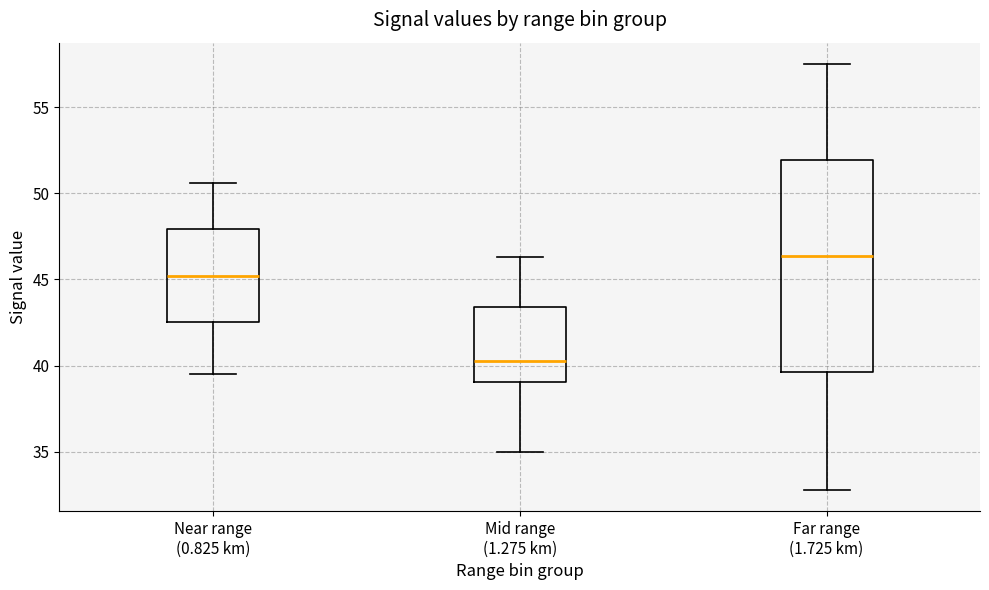

Where is the upper edge of the box for Far range (1.725 km) on the y-axis? The values are not printed on the chart, so give them approximately, as read against the axis.

52.0